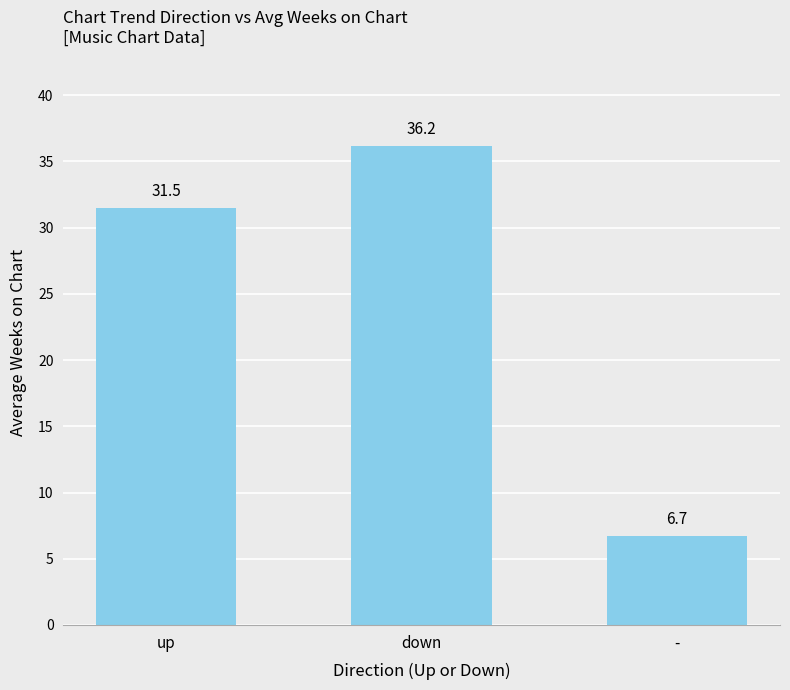

What position from the left is up?

1